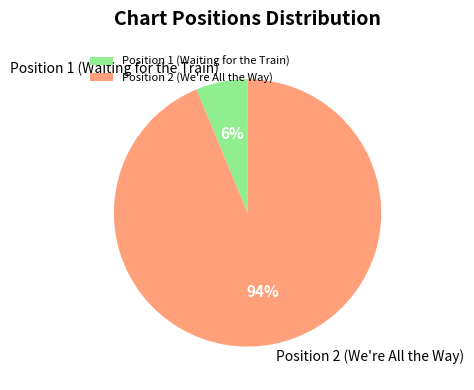

Which category has the biggest portion of the pie?

Position 2 (We're All the Way)